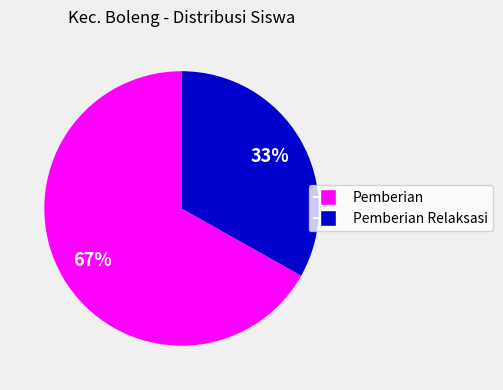

Is there a majority slice in this chart?

Yes